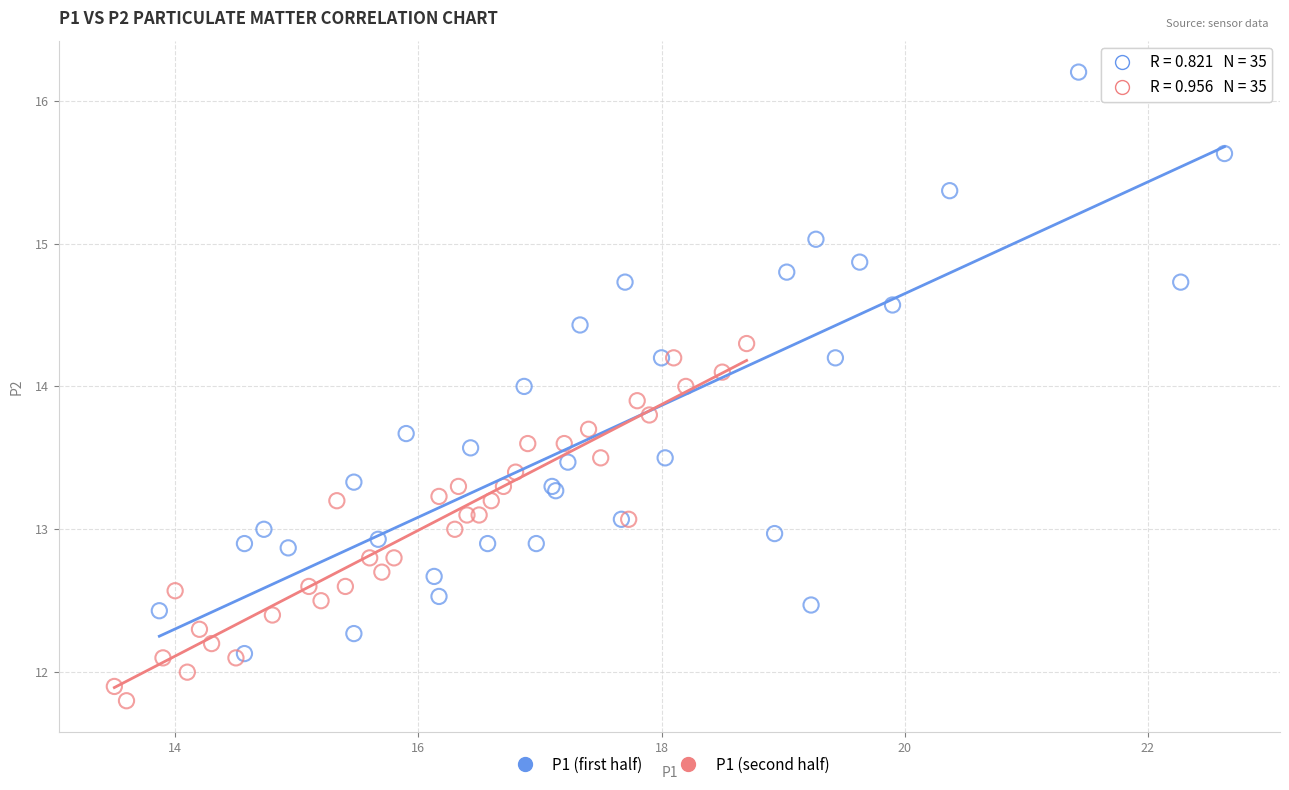

What are all the series names shown in the legend?

P1 (first half), P1 (second half)